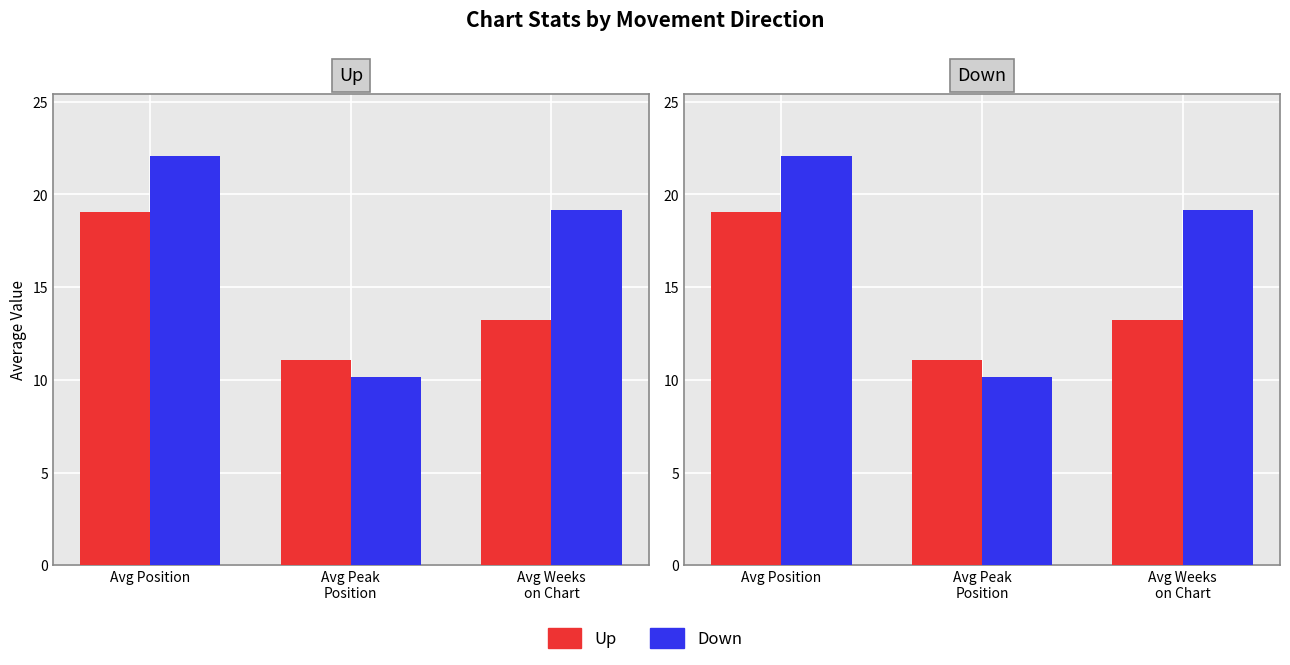

At which label does Down (blue) reach its peak?

Avg Position